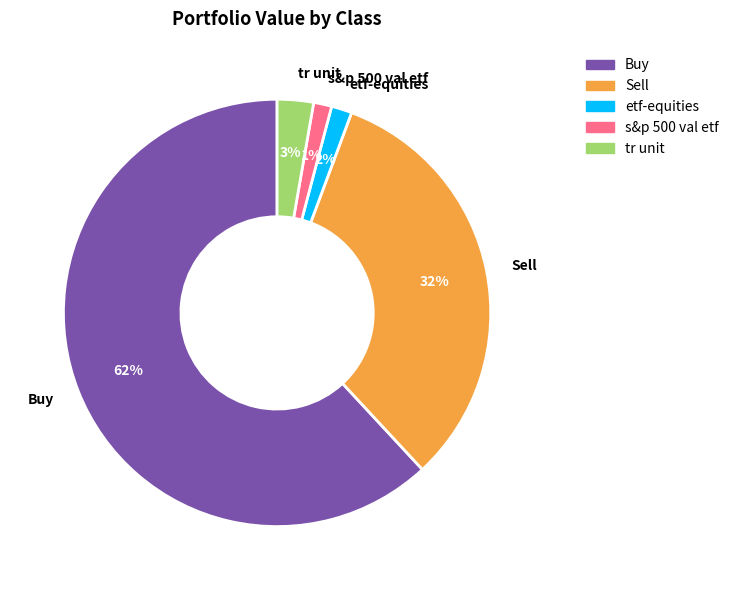

Do Buy and etf-equities together represent more than half of the pie?

Yes